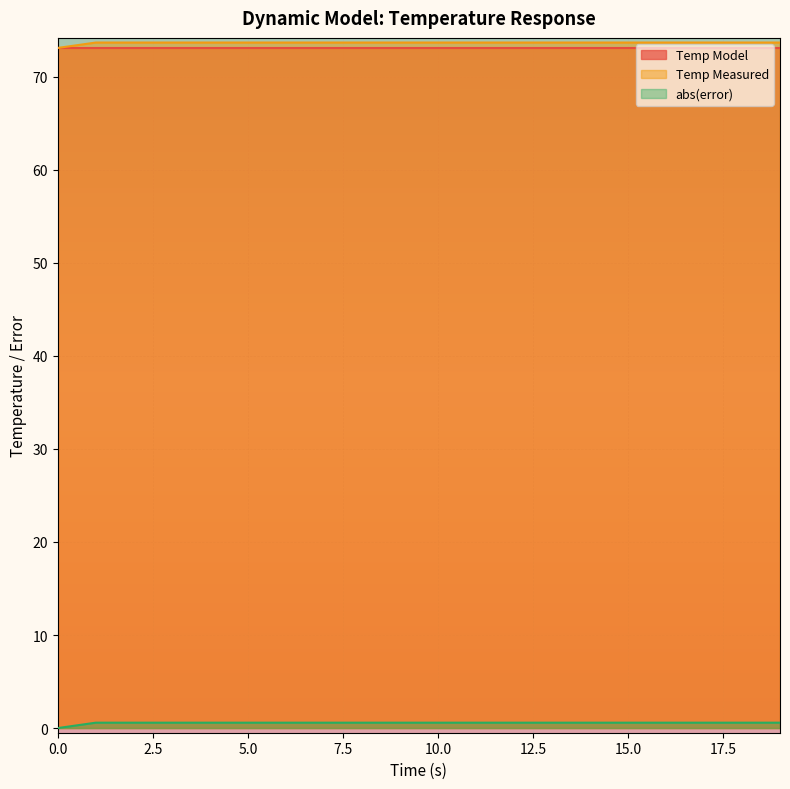

What is the sum of the abs(error) values at 2 and 15?

1.2